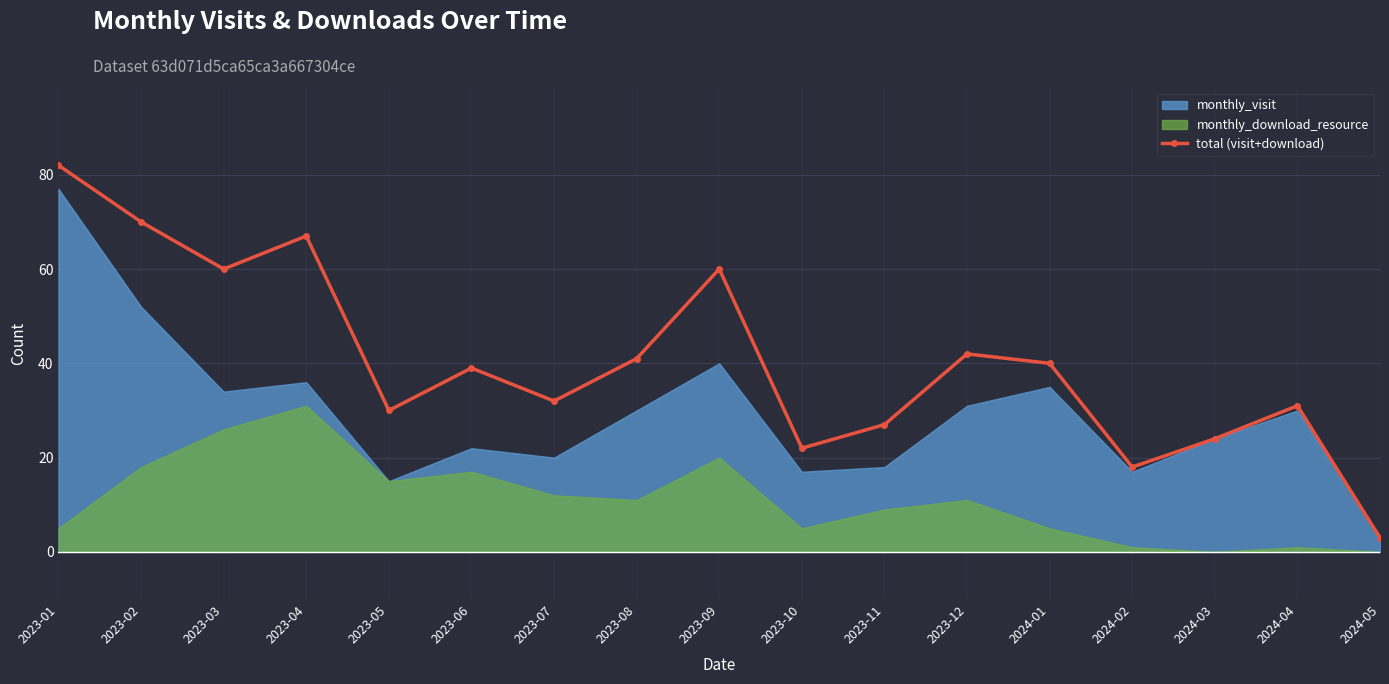

Approximately how many times larger is the value at 2023-04 compared to 2023-12?

1.6